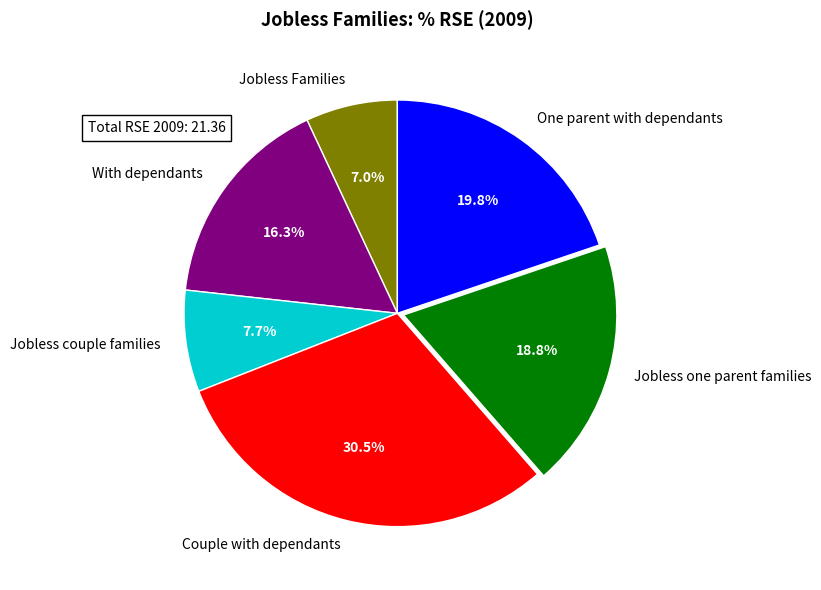

To the nearest percent, what is the average slice percentage?

17%